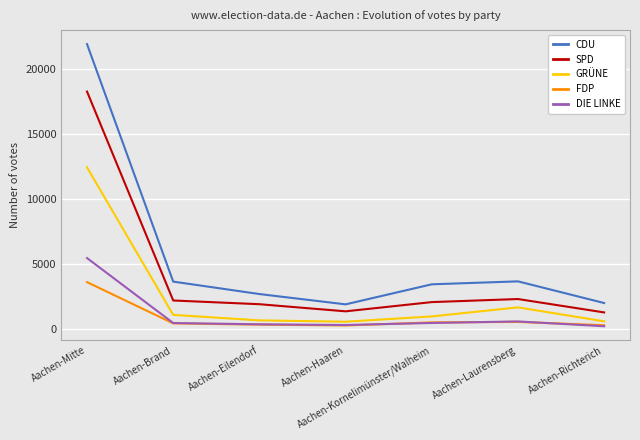

What are all the series names shown in the legend?

CDU, SPD, GRÜNE, FDP, DIE LINKE